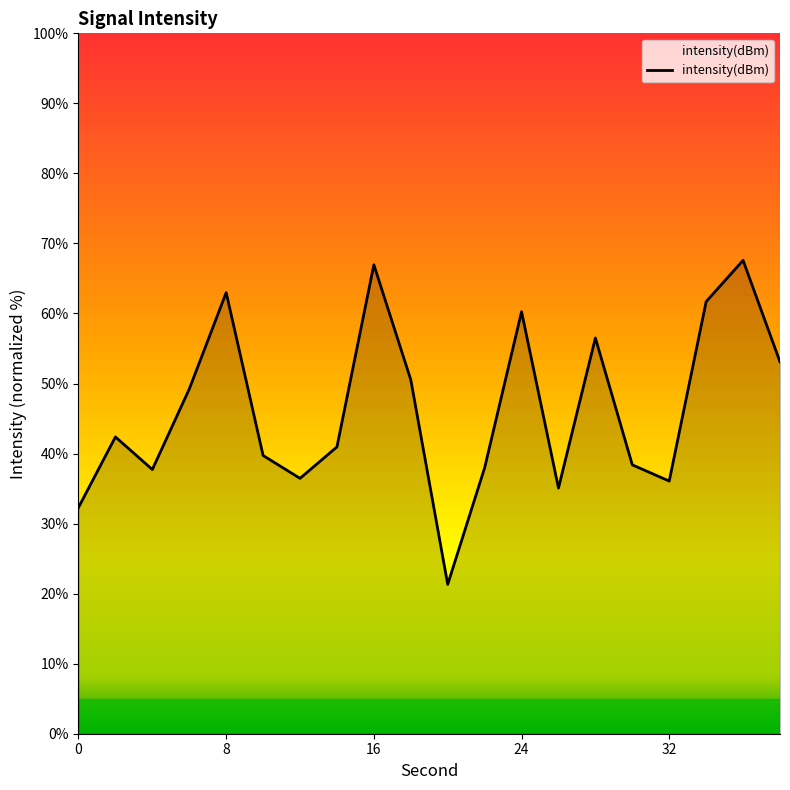

How many lines are shown in the chart?

1